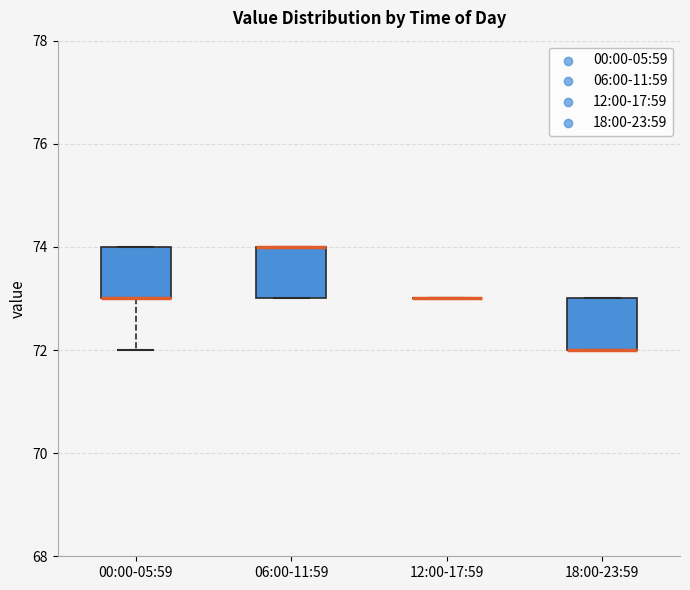

Reading left to right, transcribe this box plot: for each box, give where its median line is, the range the box spans, and where its two whiskers end, as read against the y-axis. The values are not printed on the chart, so give them approximately, as read against the axis.

00:00-05:59: median 73 (drawn on the box's lower edge), box 73 to 74, whiskers 72 to 74
06:00-11:59: median 74 (drawn on the box's upper edge), box 73 to 74, whiskers 73 to 74
12:00-17:59: box collapsed to a line at 73, whiskers 73 to 73
18:00-23:59: median 72 (drawn on the box's lower edge), box 72 to 73, whiskers 72 to 73